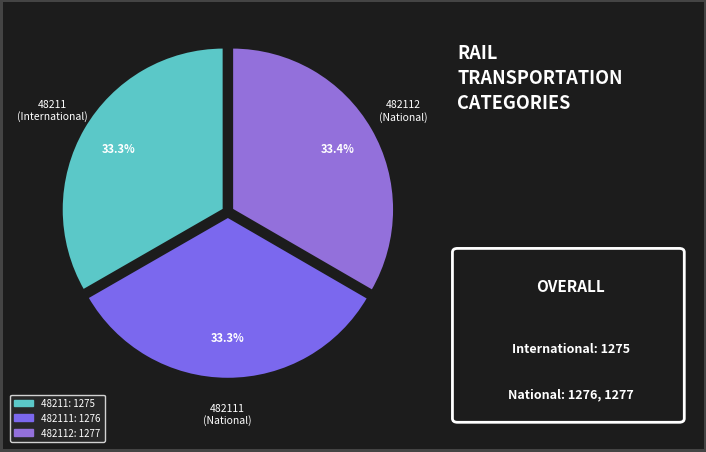

Which category has the smallest portion of the pie?

48211